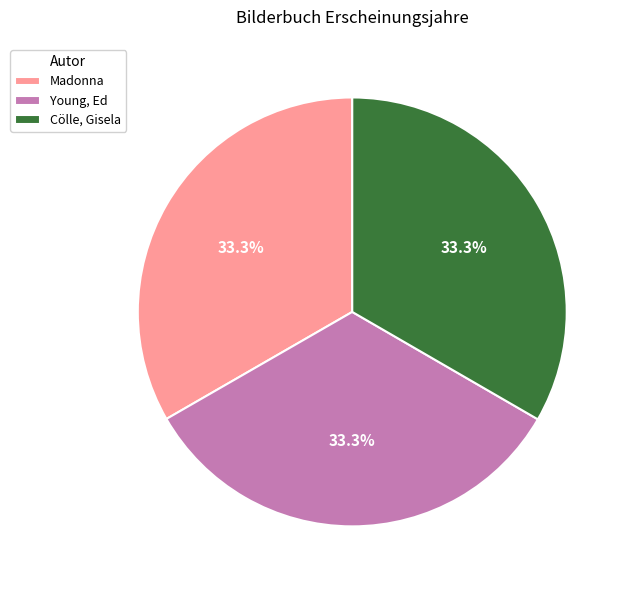

Is the sum of Madonna and Cölle, Gisela greater than half?

Yes